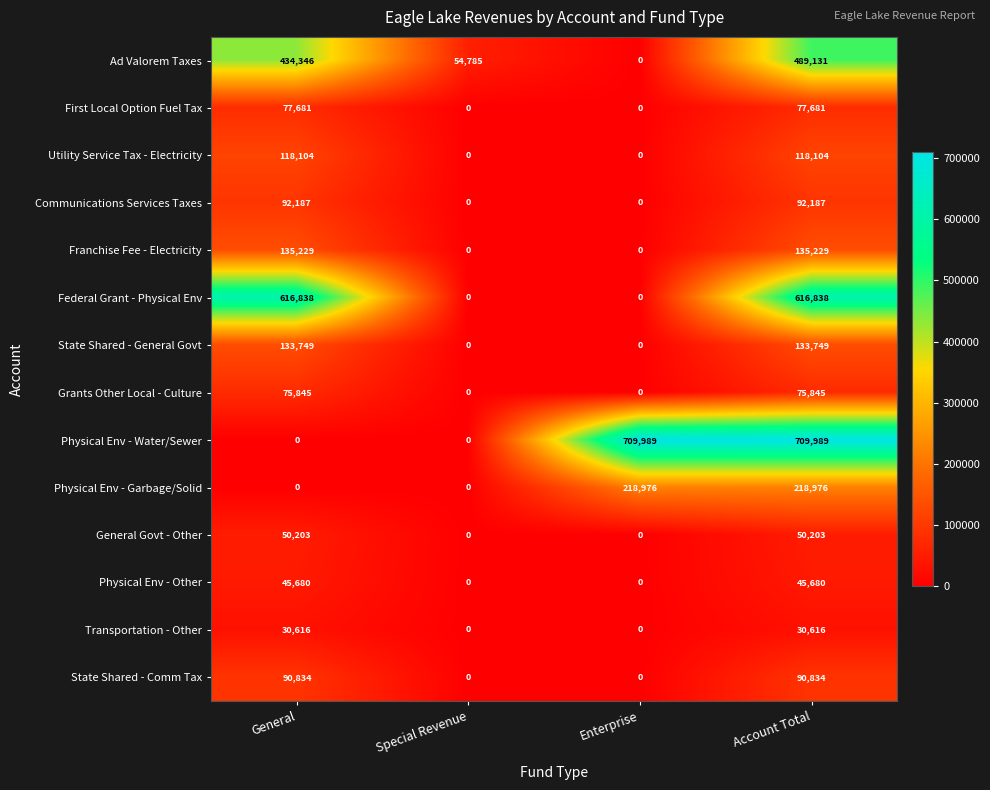

How many Physical Env - Water/Sewer values are between 0 and 709989?

4